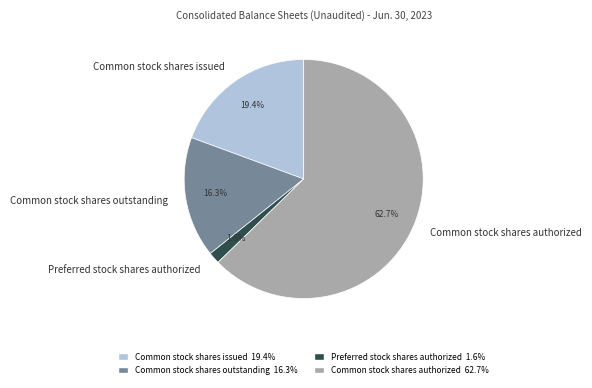

Rank the categories by value from lowest to highest.

Preferred stock shares authorized, Common stock shares outstanding, Common stock shares issued, Common stock shares authorized